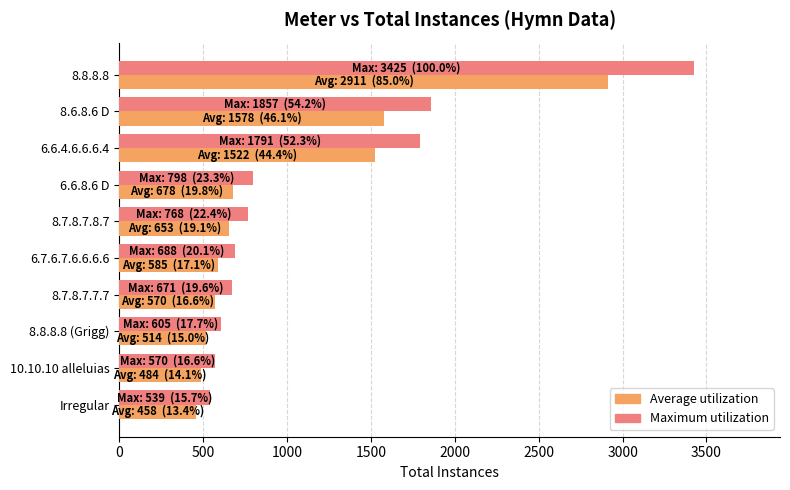

Which series has the largest range (max minus min)?

Maximum utilization